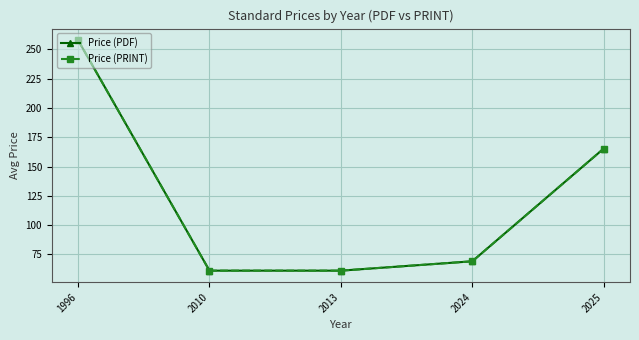

True or false: Price (PDF) has more than 0 interior local peaks.

False